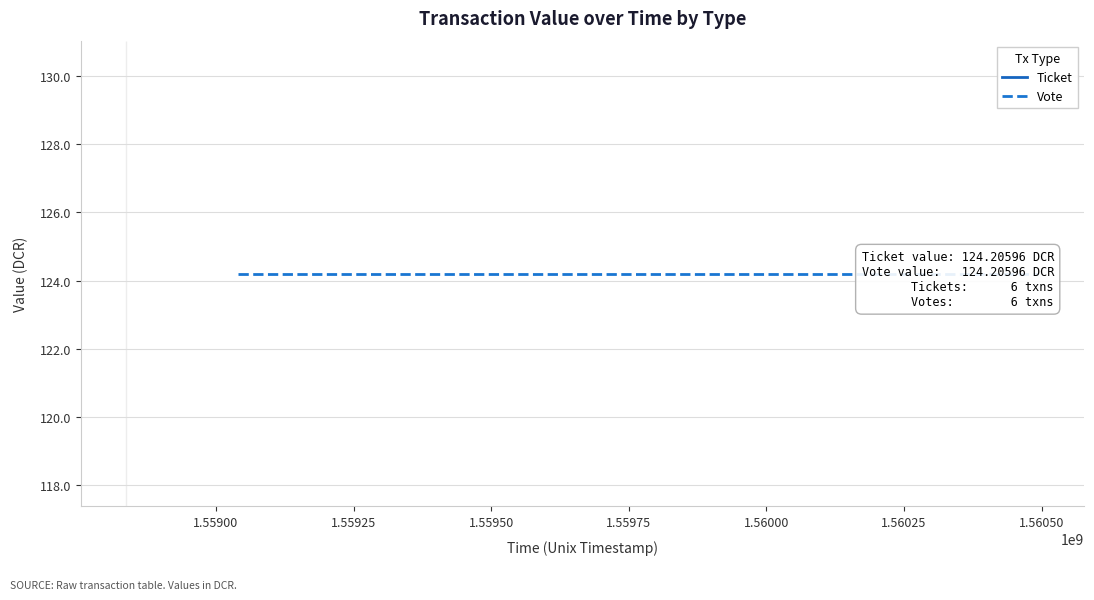

The value of value at 6 is 186.3. True or false?

False